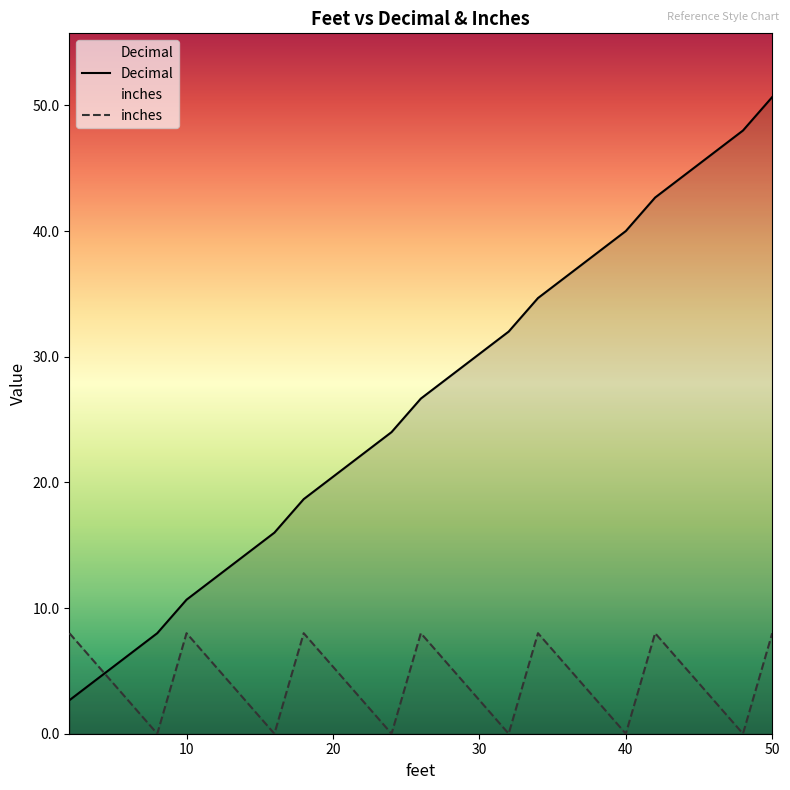

What is the sum of all inches values?

80.0